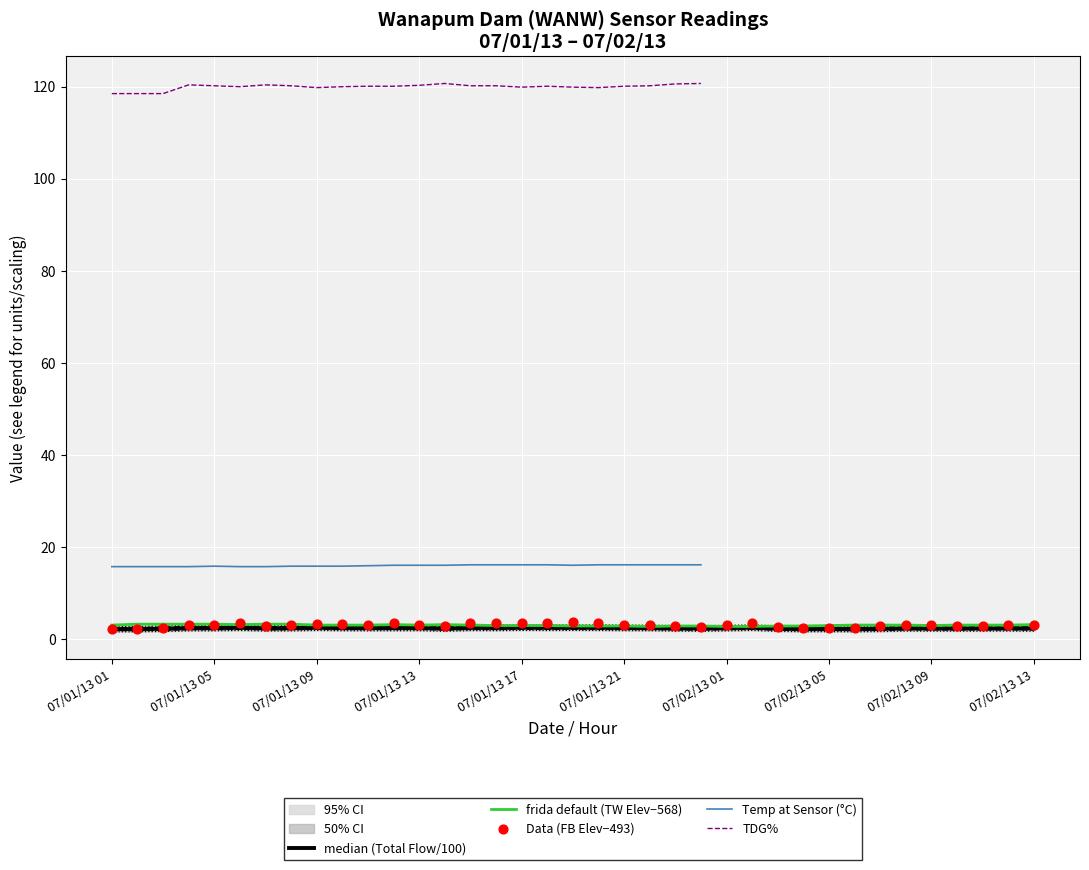

Which series reaches the minimum Y coordinate?

median (Total Flow/100)